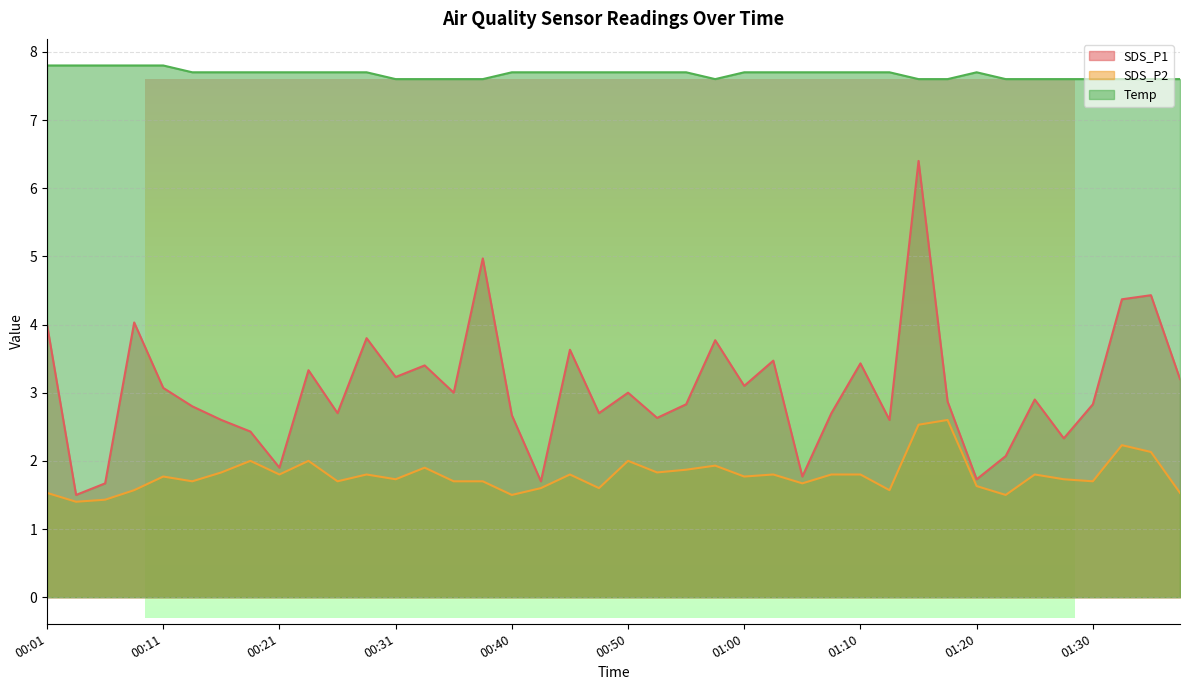

Between 00:58 and 01:25, which is larger?

00:58